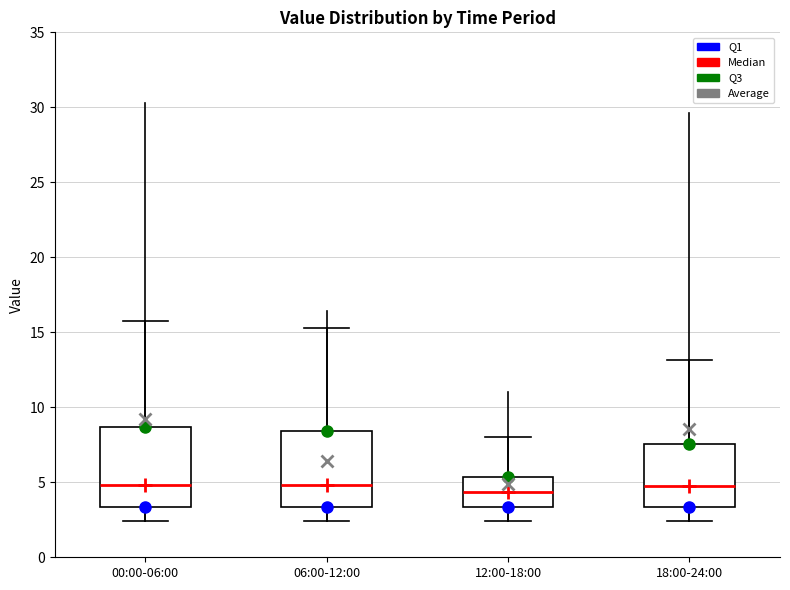

Where does the lower whisker of the box for 18:00-24:00 end on the y-axis? The values are not printed on the chart, so give them approximately, as read against the axis.

2.5